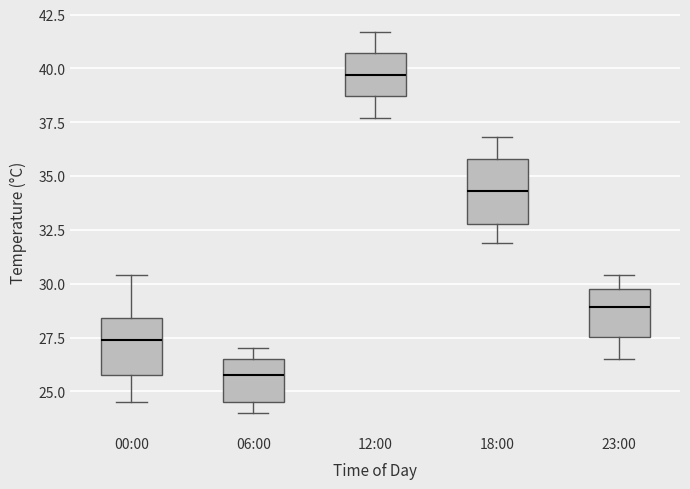

Where does the median line of the box for 23:00 sit on the y-axis? The values are not printed on the chart, so give them approximately, as read against the axis.

29.0